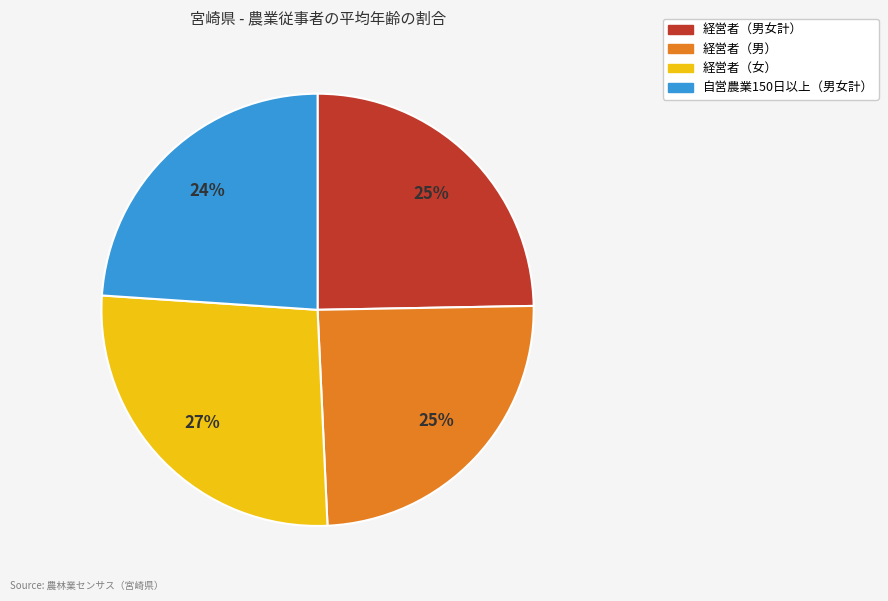

Is there a majority slice in this chart?

No